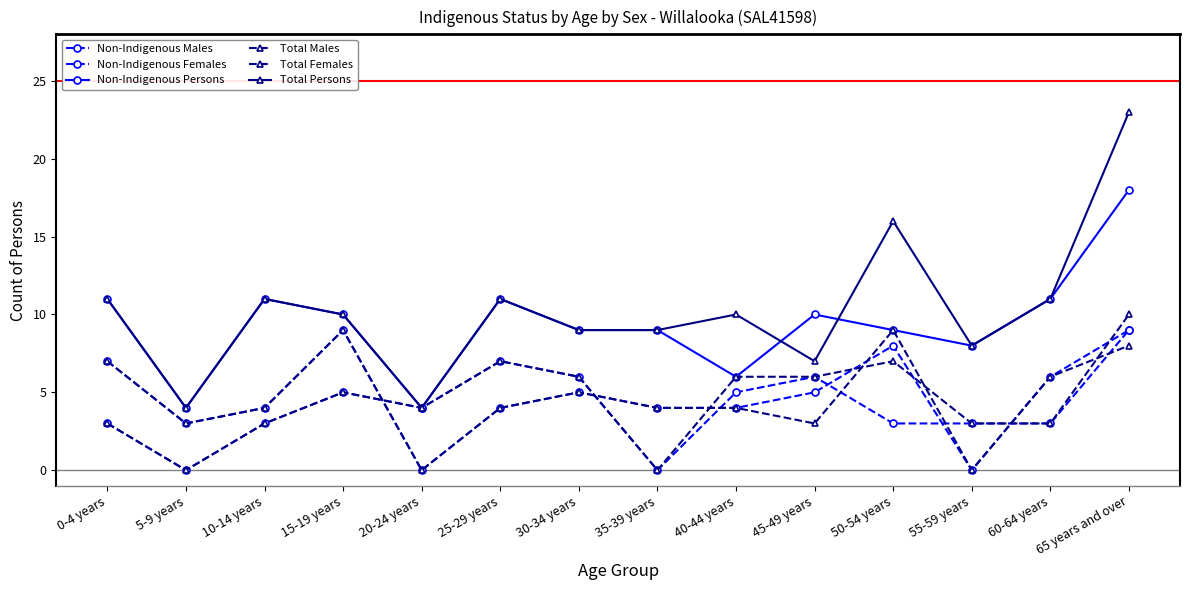

Reading left to right, extract all data points from this chart.

Non-Indigenous Males: 3	0	3	5	4	7	6	0	5	6	3	3	3	9
Non-Indigenous Females: 7	3	4	9	0	4	5	4	4	5	8	0	6	9
Non-Indigenous Persons: 11	4	11	10	4	11	9	9	6	10	9	8	11	18
Total Males: 3	0	3	5	4	7	6	0	6	6	7	3	3	10
Total Females: 7	3	4	9	0	4	5	4	4	3	9	0	6	8
Total Persons: 11	4	11	10	4	11	9	9	10	7	16	8	11	23